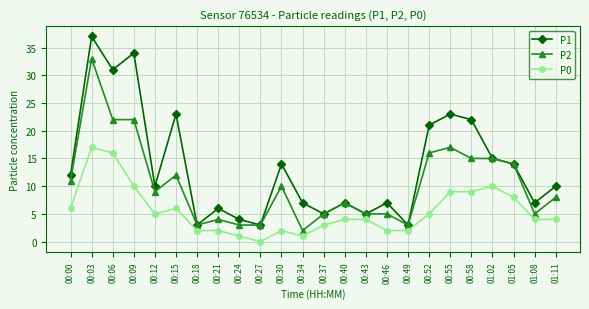

What is the label of the 3rd point from the right?

01:05